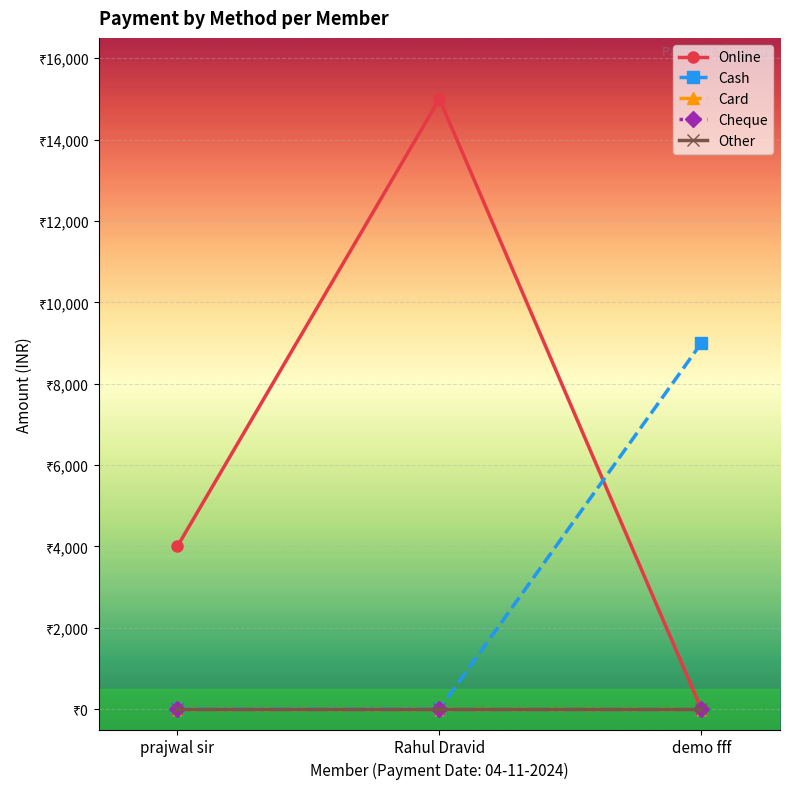

What is the difference between the Cash values at prajwal sir and demo fff?

9000